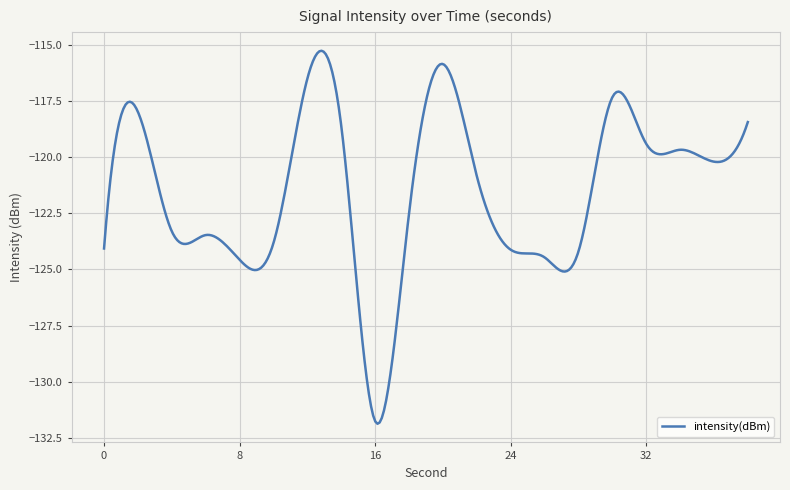

What is the smallest value displayed?

-131.9